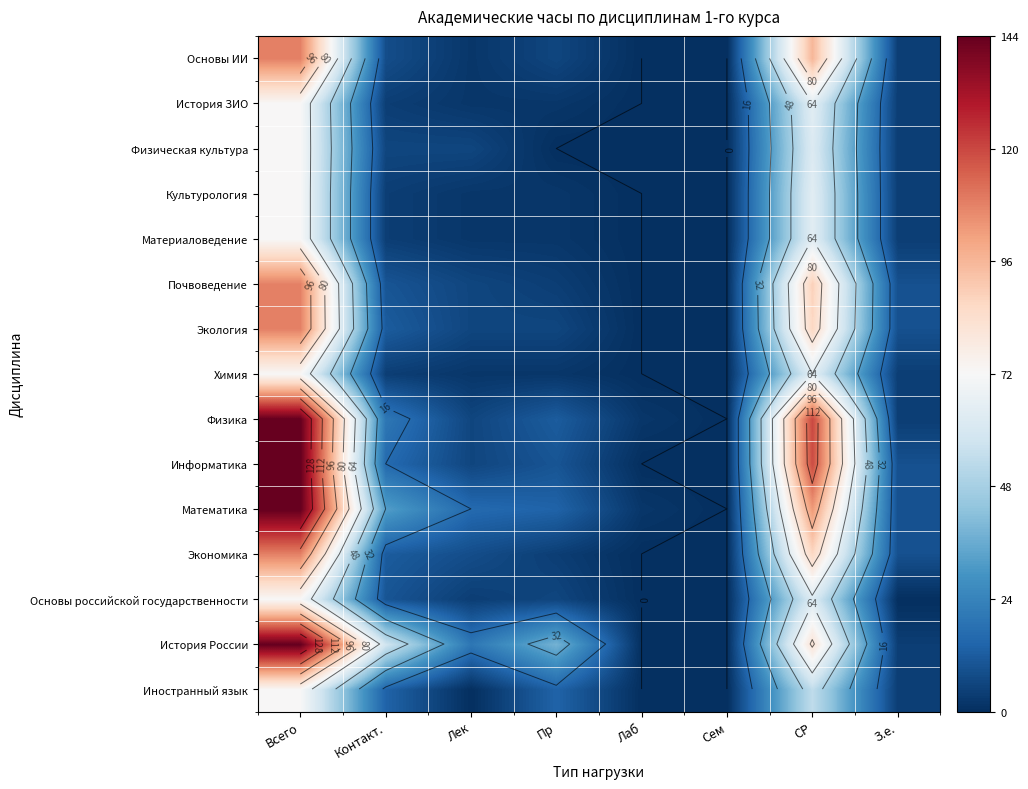

What is the spread (max minus min) of values at Лаб?

2